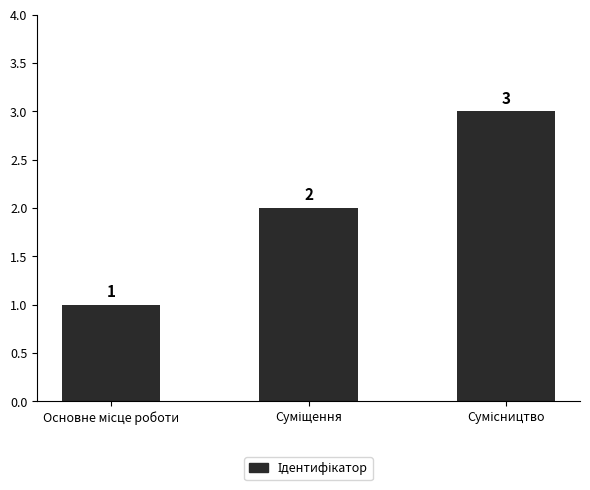

Count the number of data series in this chart.

1